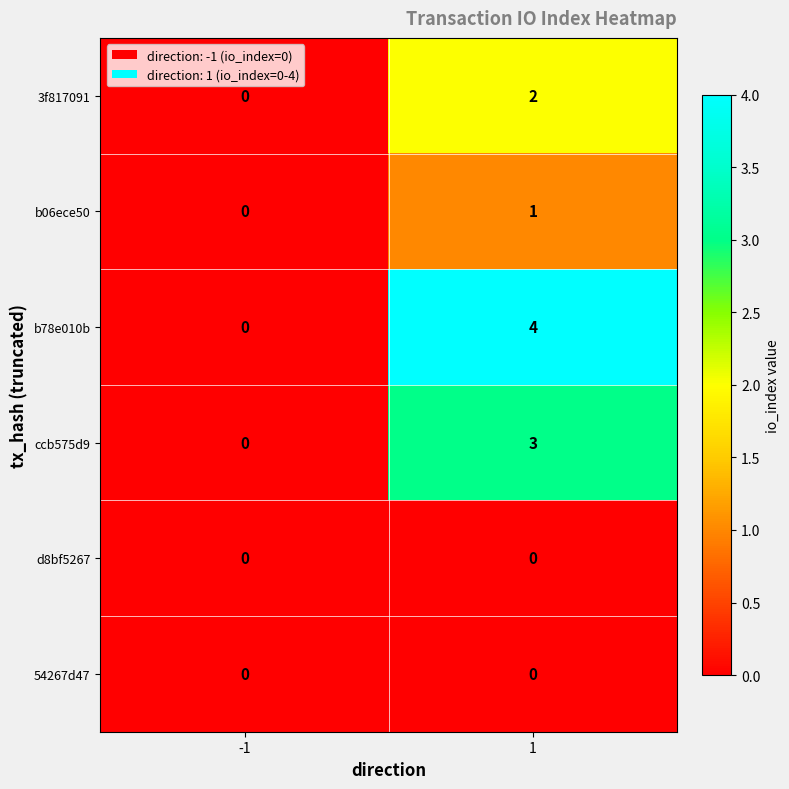

Which series has the largest range (max minus min)?

b78e010b